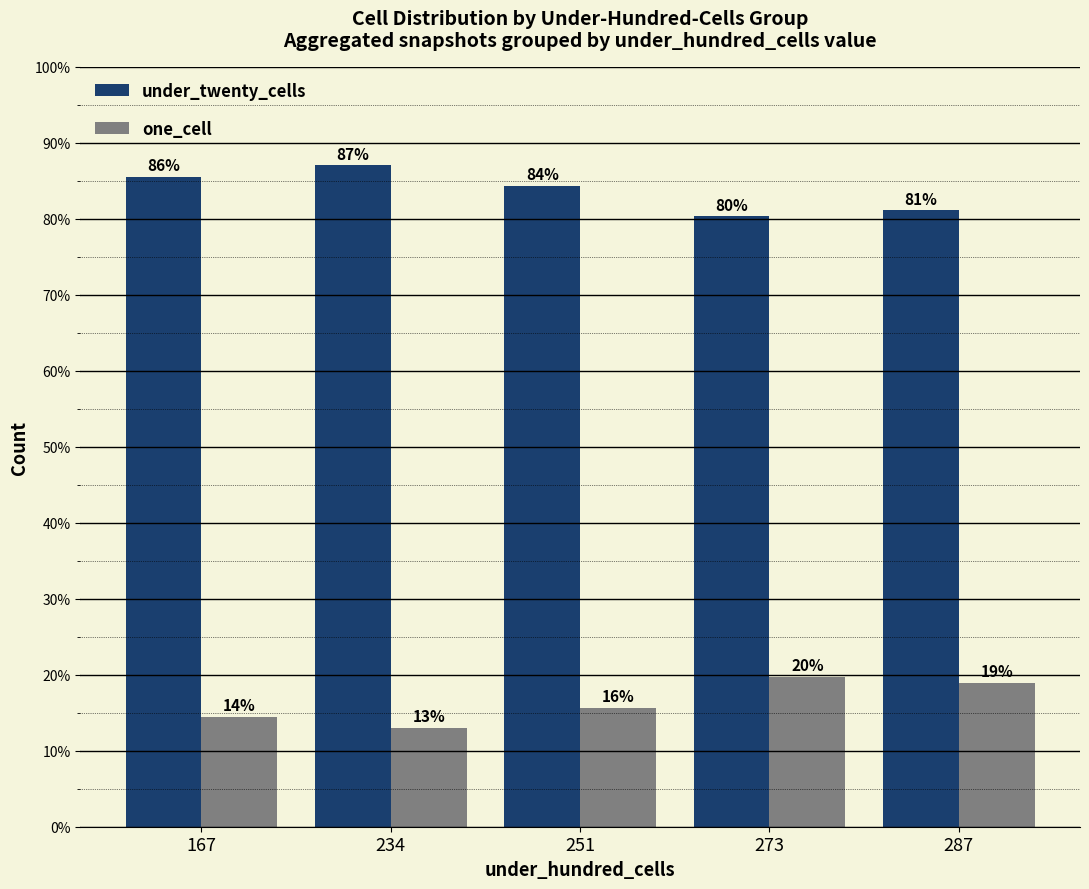

True or false: one_cell has a value of 17.2 at 234.

False